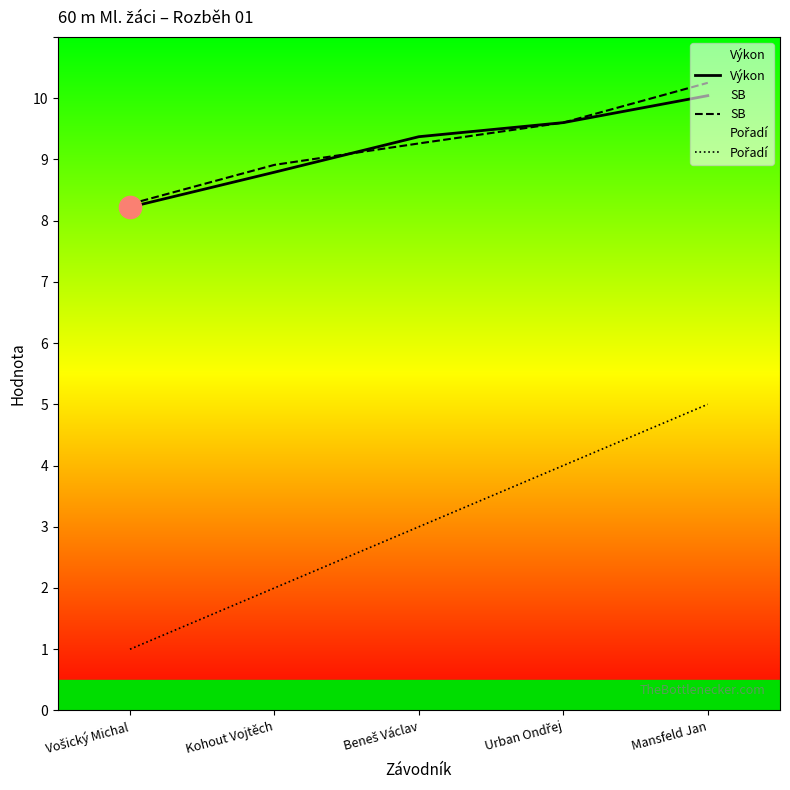

At Vošický Michal, list the series in order from smallest to largest.

Pořadí, Výkon, SB